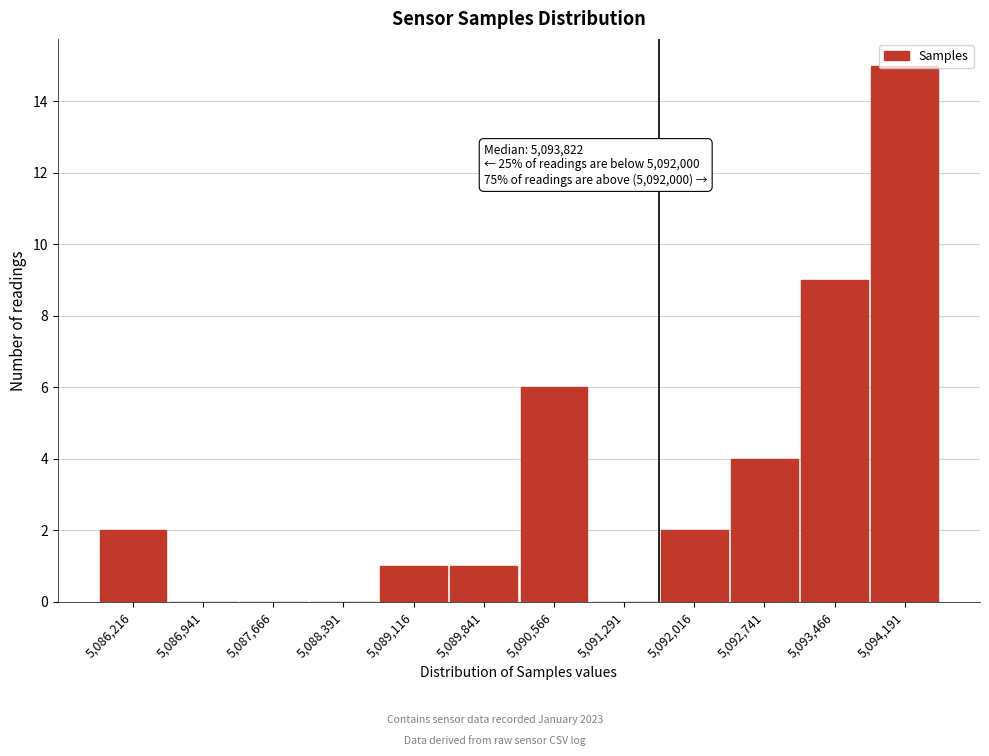

Which has a higher value, 5,086,216 or 5,089,116?

5,086,216